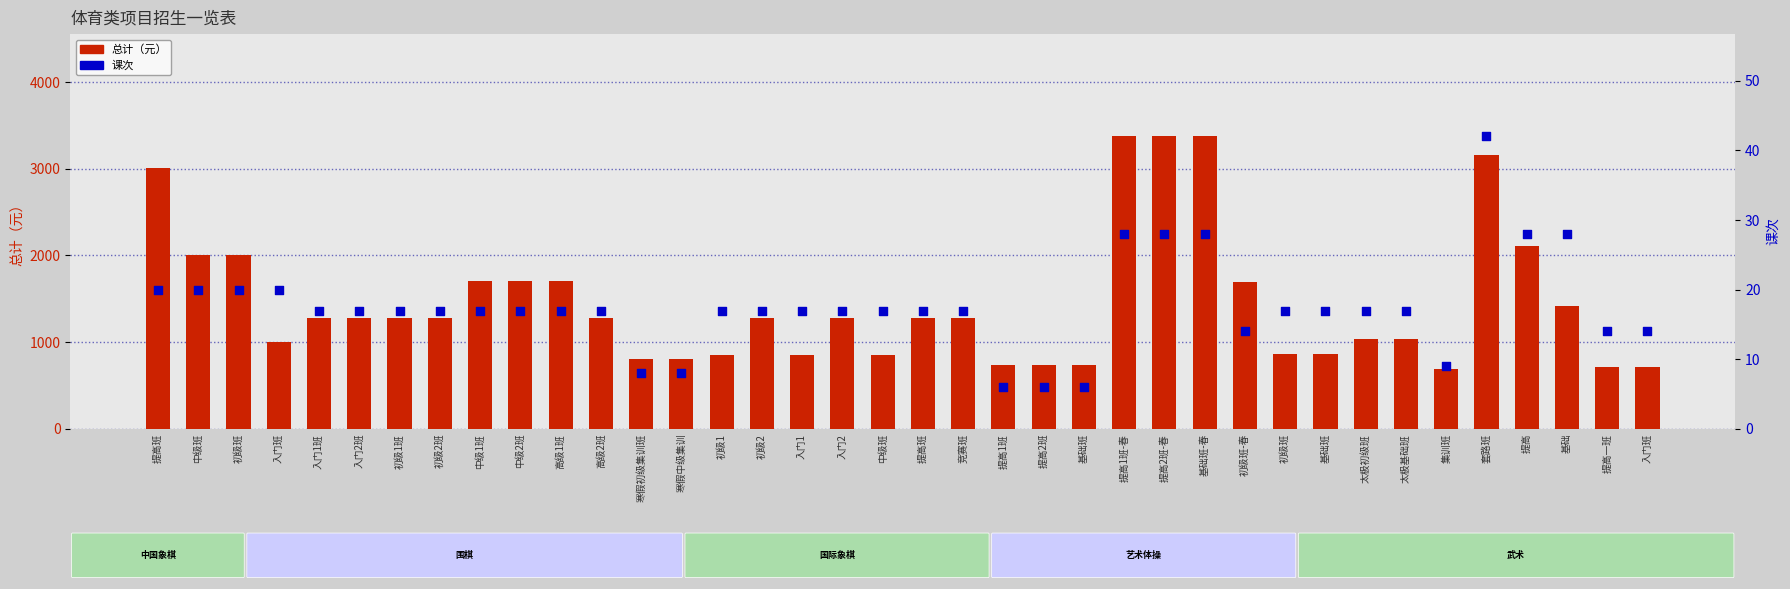

Which series reaches the maximum Y coordinate?

总计（元）